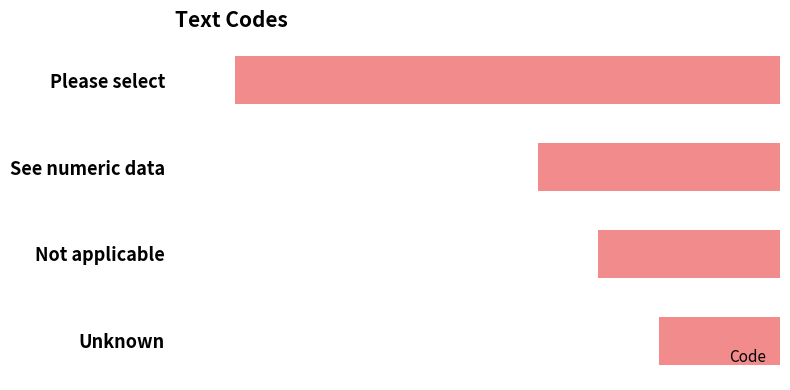

Between Not applicable and Please select, which is larger?

Not applicable